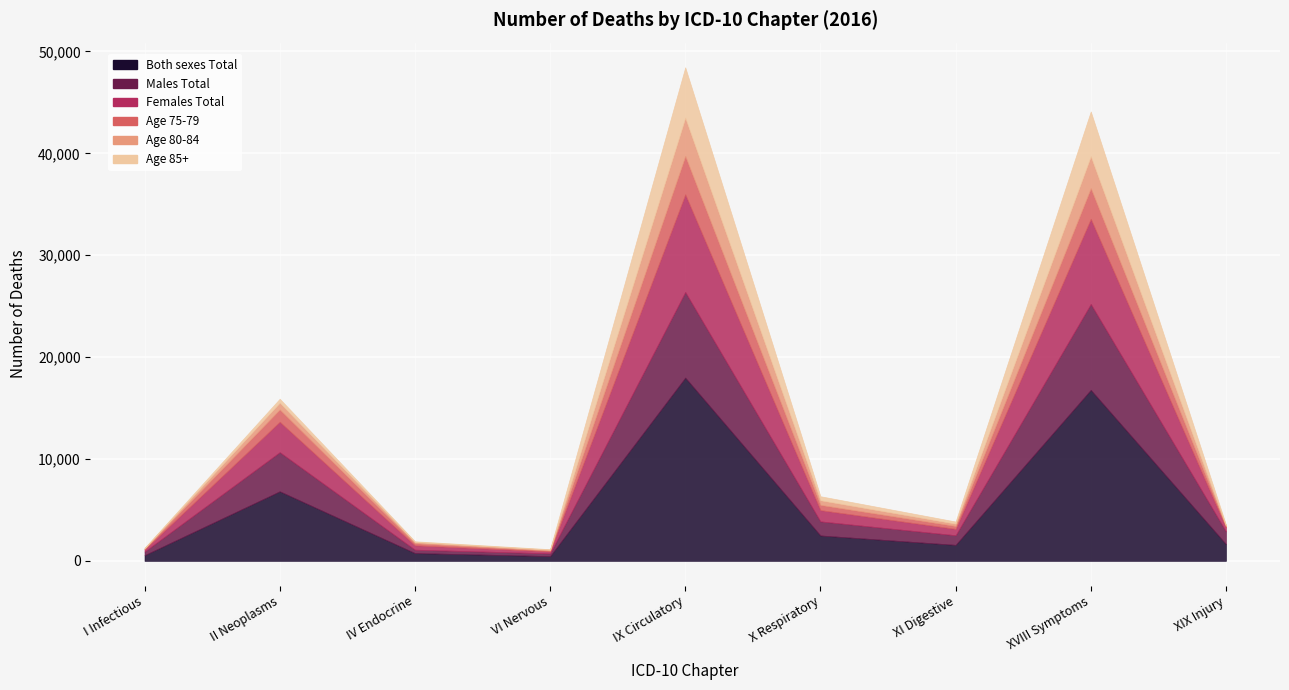

Reading left to right, what are all the values shown in this chart?

Both sexes Total: 558	6829	765	468	17990	2492	1571	16788	1647
Males Total: 361	3844	334	270	8408	1386	946	8434	1254
Females Total: 197	2985	431	198	9582	1106	625	8354	393
Age 75-79: 72	1206	199	80	3763	512	283	3007	106
Age 80-84: 46	665	118	72	3765	456	229	3143	69
Age 85+: 40	386	76	57	4941	391	207	4387	81